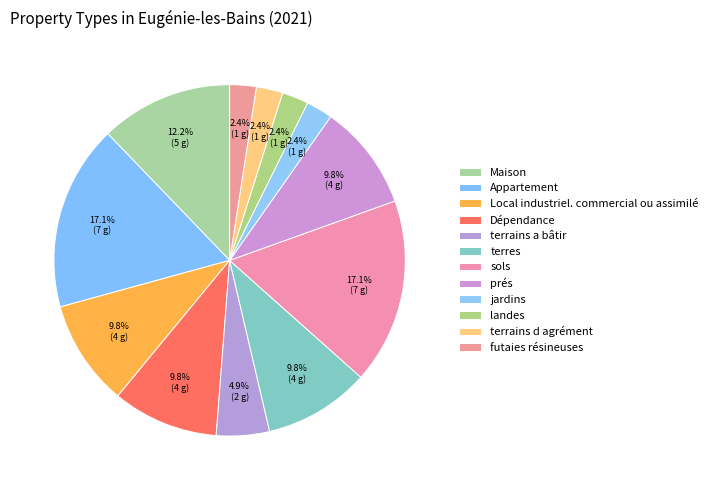

Rank the categories by value from lowest to highest.

jardins, landes, terrains d agrément, futaies résineuses, terrains a bâtir, Local industriel. commercial ou assimilé, Dépendance, terres, prés, Maison, Appartement, sols